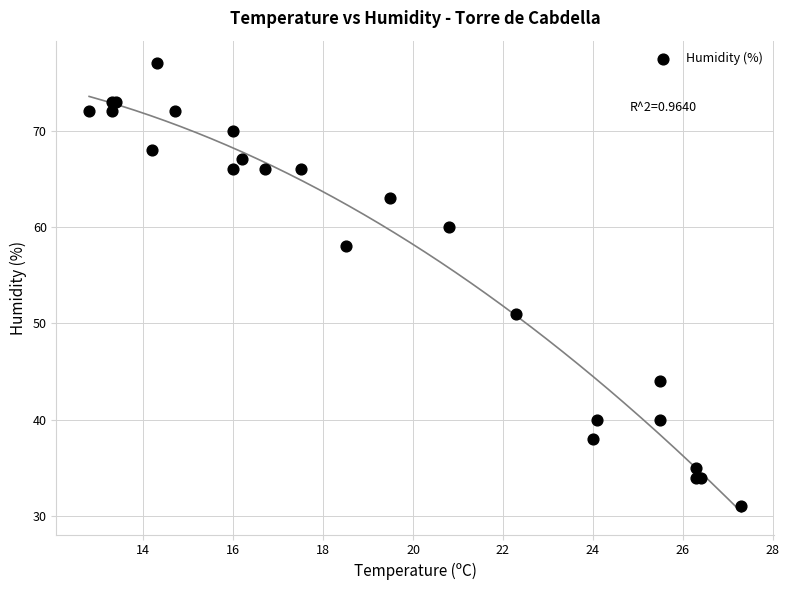

What Y value in the scatter plot is closest to 54?

51